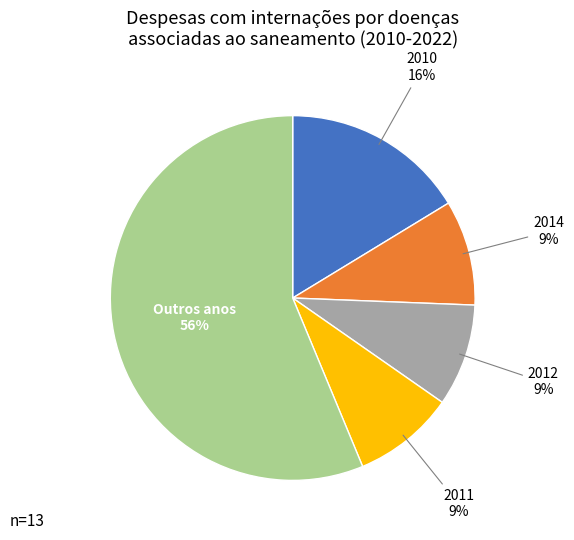

Do 2010 and 2012 together represent more than half of the pie?

No